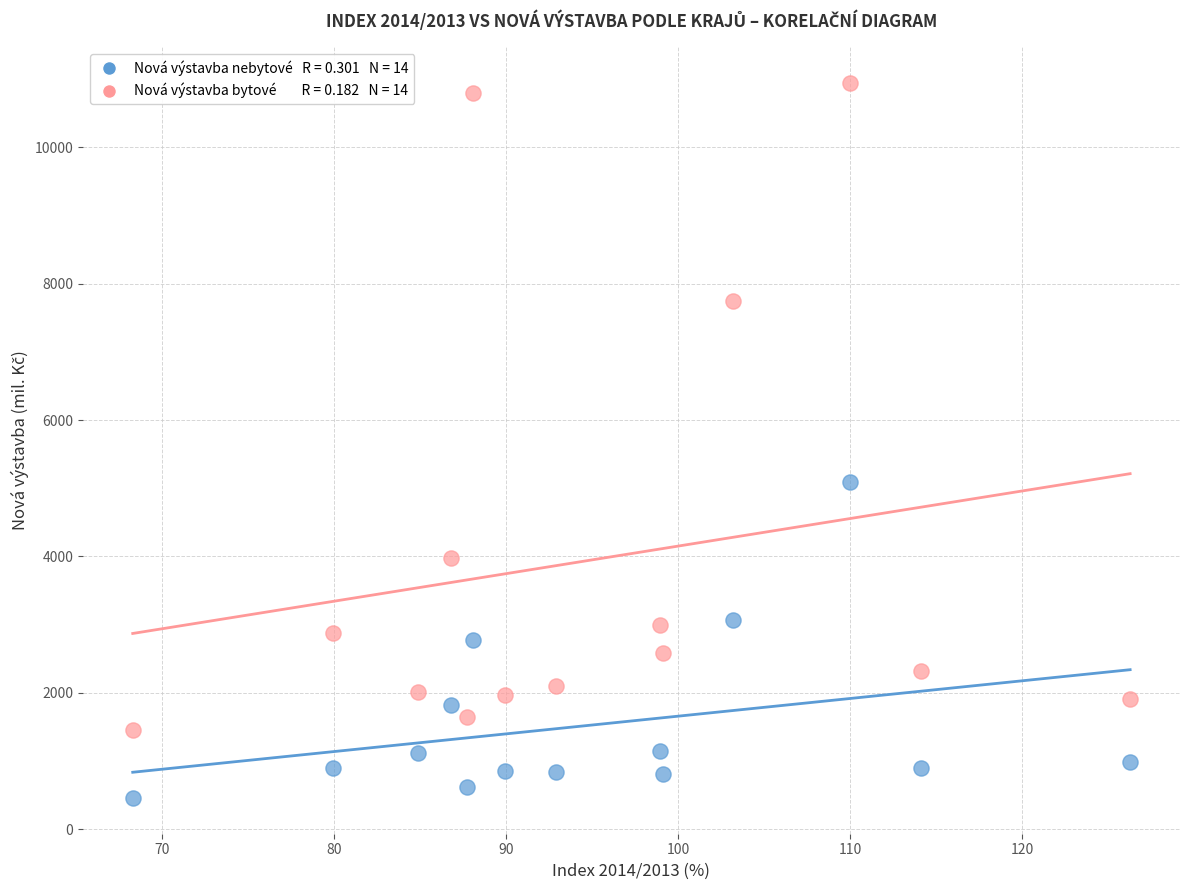

Across all data points, what is the range of Y values (max minus min)?

10482